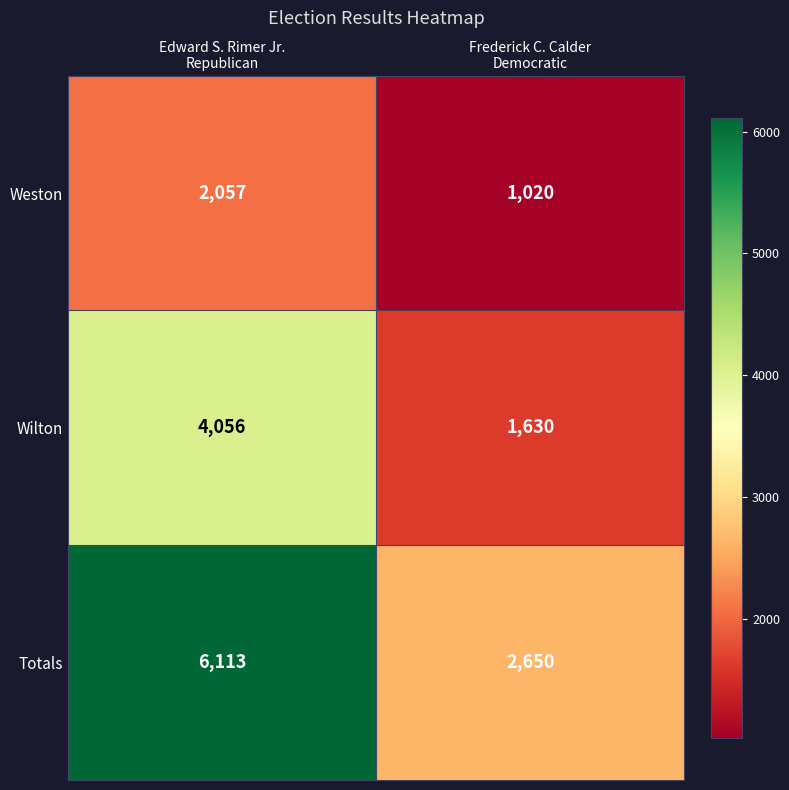

What is the difference between the maximum and minimum values in the Weston series?

1037